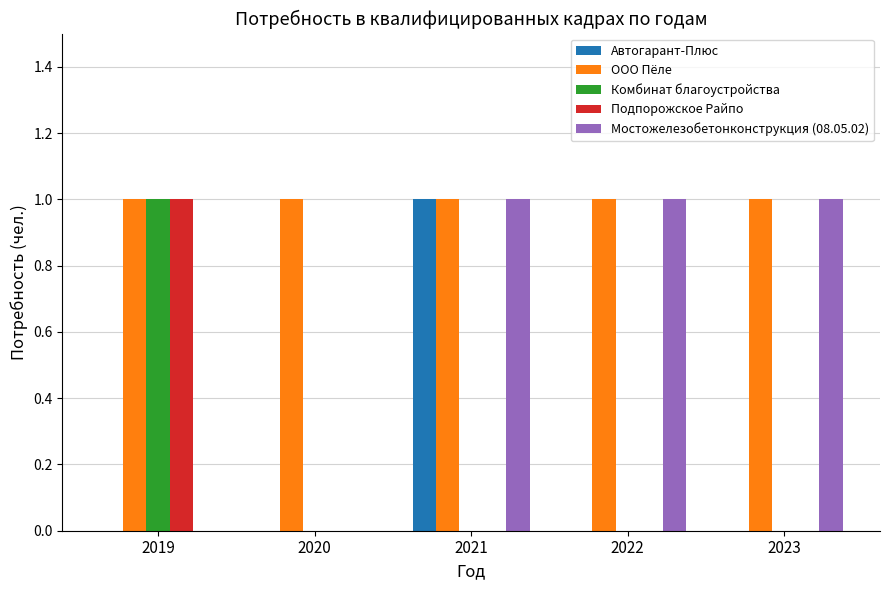

Between 2021 and 2023, which series saw the biggest shift?

Автогарант-Плюс